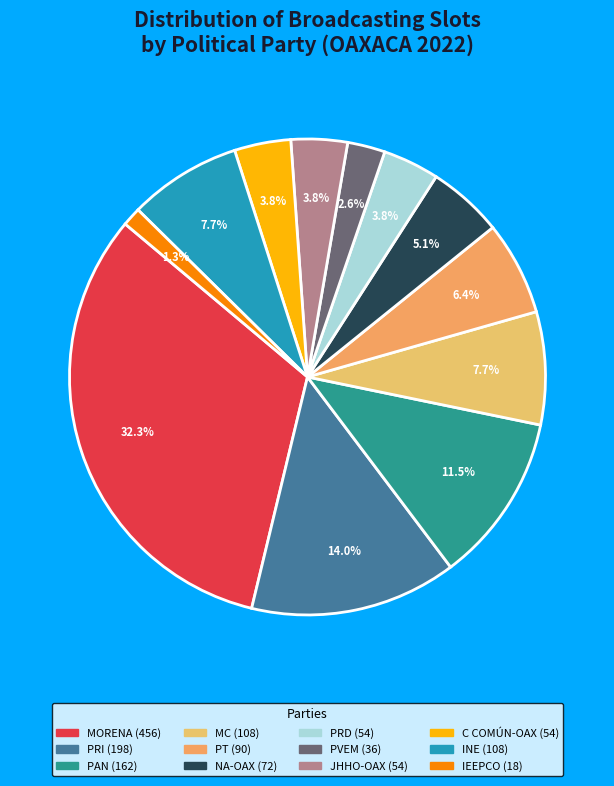

How many segments does this pie chart have?

12